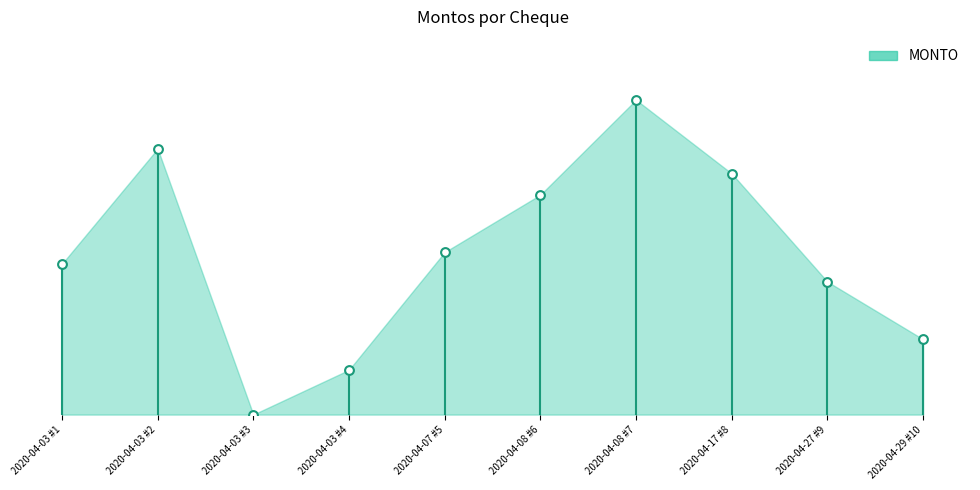

What is the change in value from 2020-04-03 #1 to 2020-04-03 #2?

+13000.0